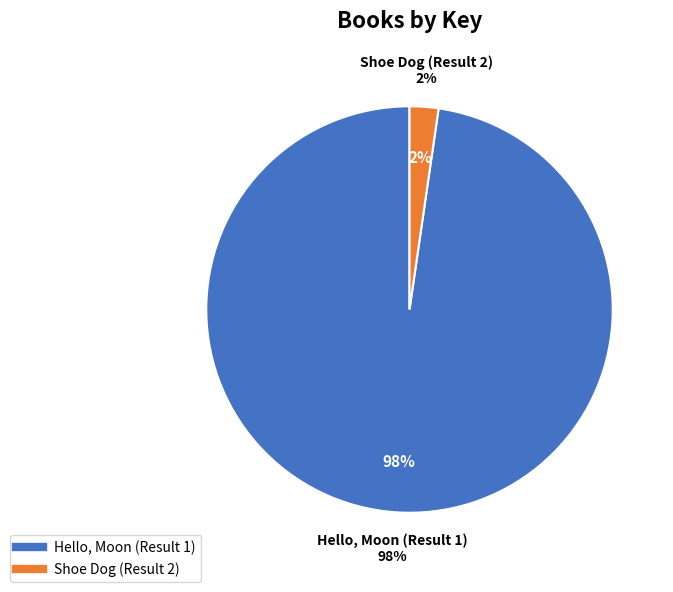

The Shoe Dog (Result 2) slice represents 17% of the pie. True or false?

False